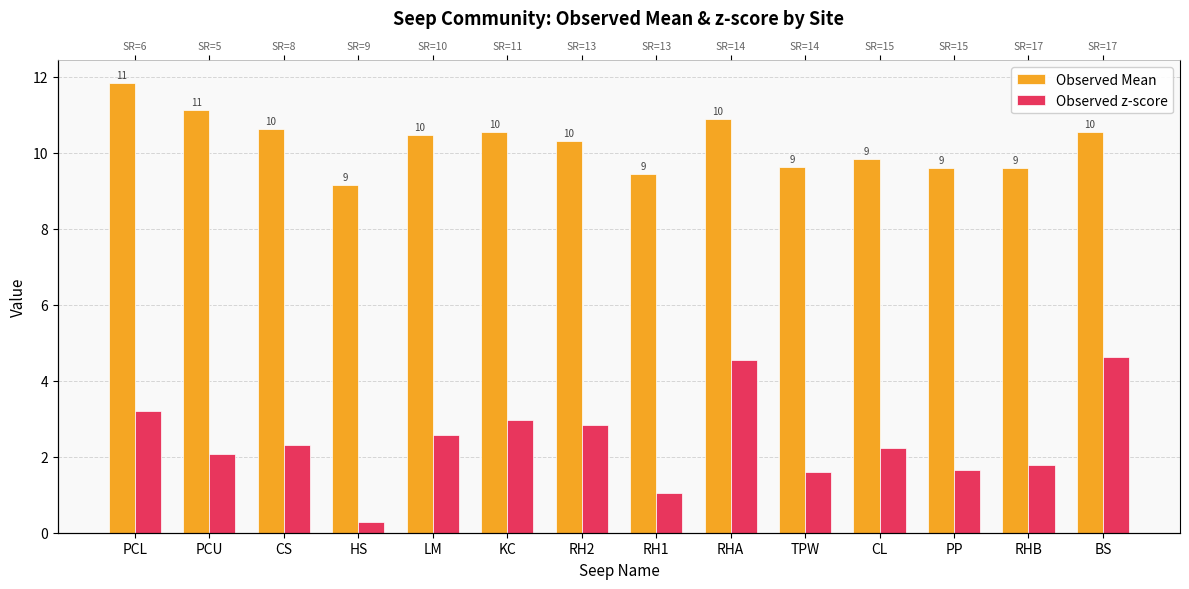

What are all the series names shown in the legend?

Observed Mean, Observed z-score